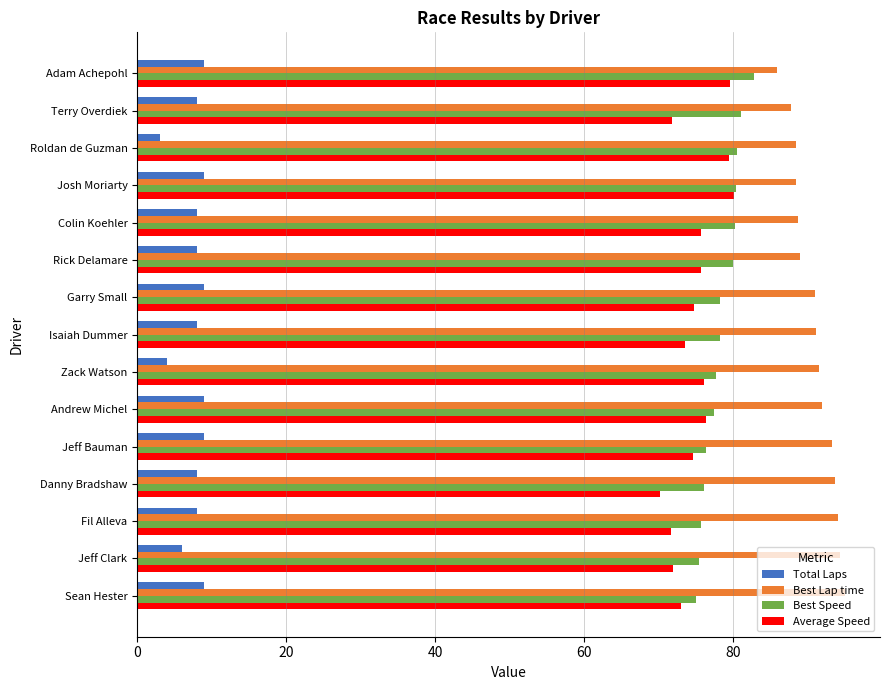

What is the approximate value of Average Speed at Sean Hester?

72.9